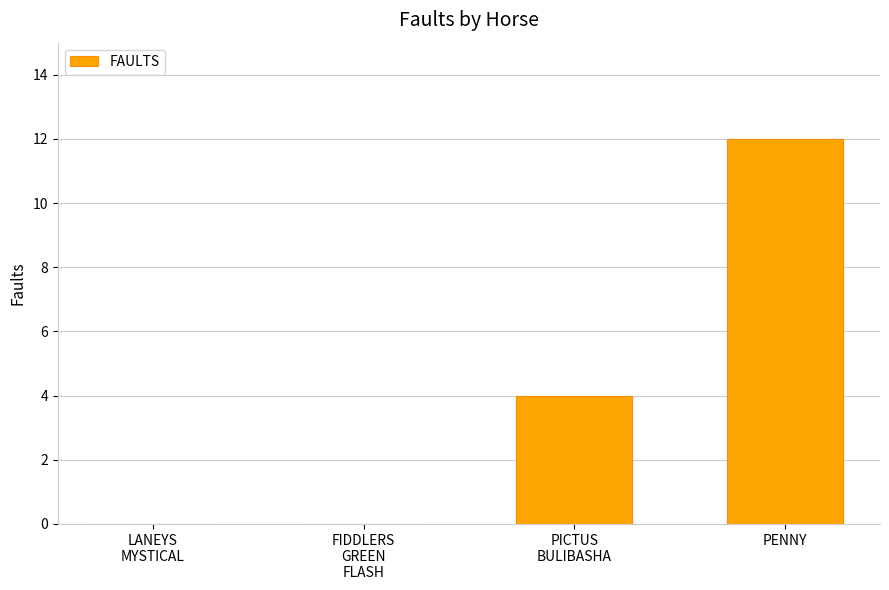

True or false: the data shows 7 at LANEYS
MYSTICAL.

False